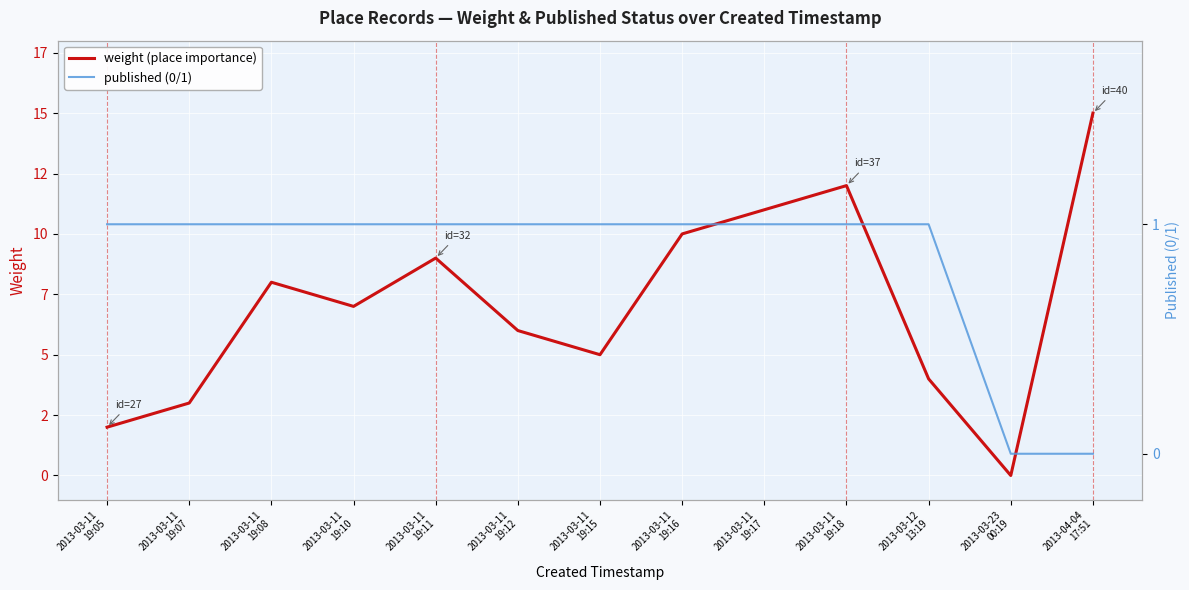

What is the difference between the published (0/1) values at 2013-04-04
17:51 and 2013-03-11
19:15?

1